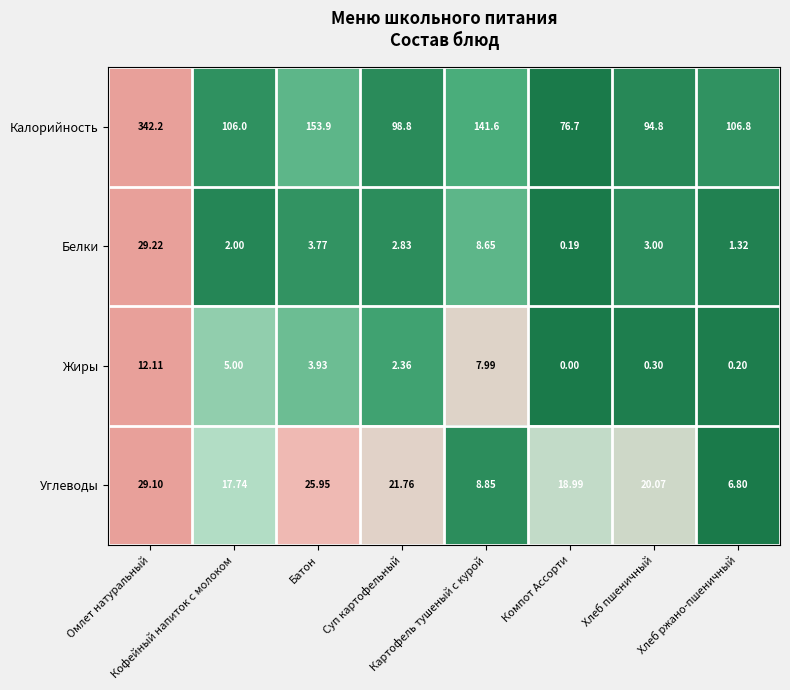

Rank the series by their maximum value, from lowest to highest.

Жиры, Углеводы, Белки, Калорийность